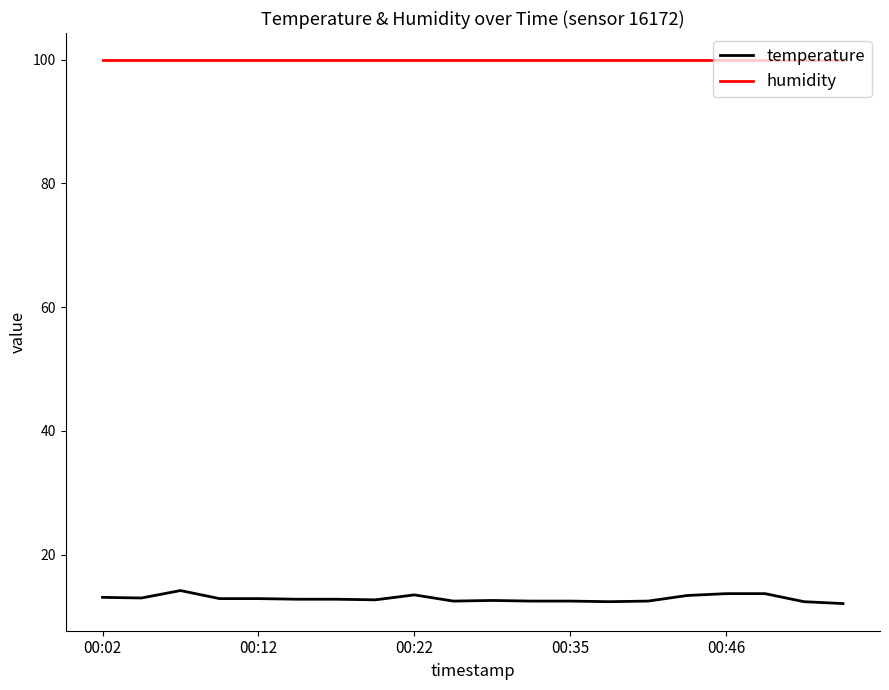

List the series in order of their overall mean, lowest first.

temperature, humidity